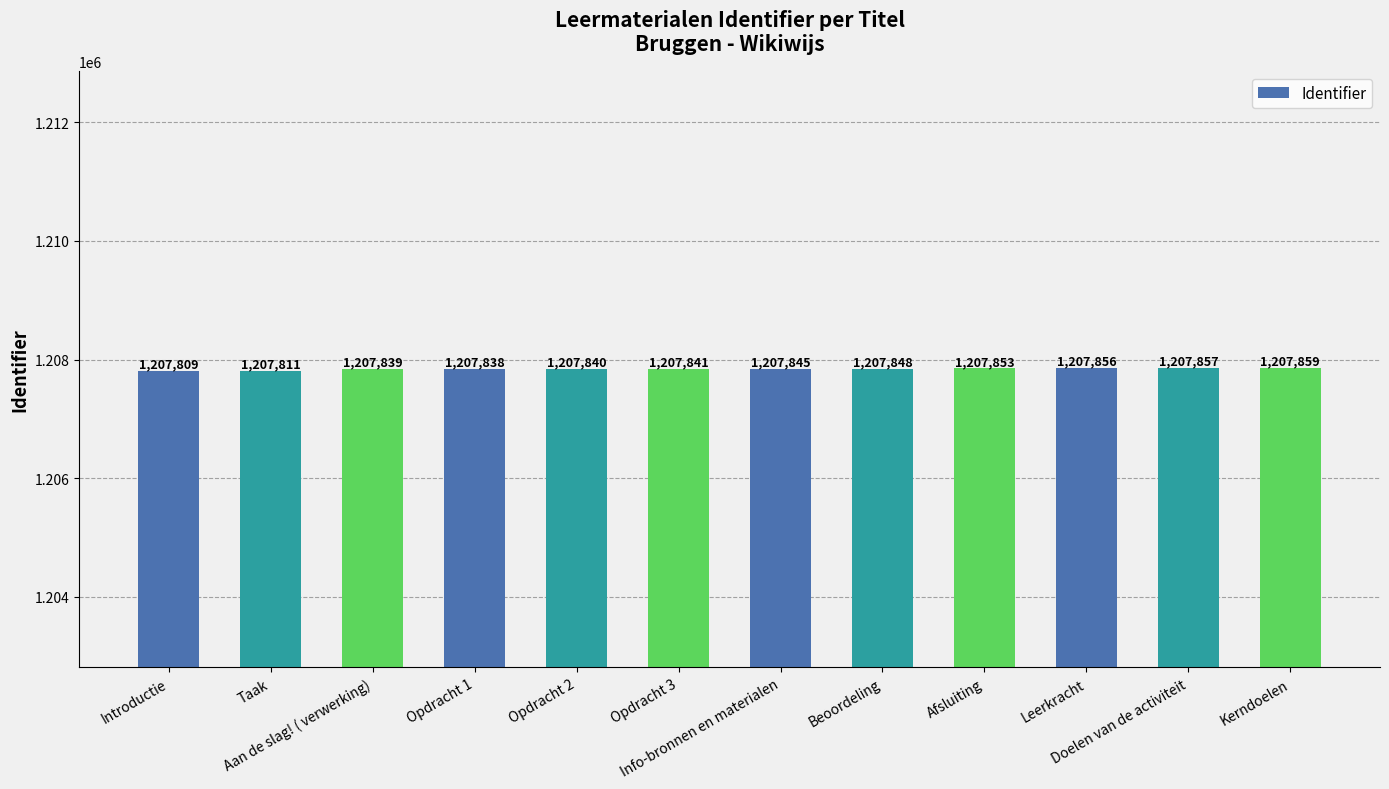

Rank the categories by value from lowest to highest.

Introductie, Taak, Opdracht 1, Aan de slag! ( verwerking), Opdracht 2, Opdracht 3, Info-bronnen en materialen, Beoordeling, Afsluiting, Leerkracht, Doelen van de activiteit, Kerndoelen